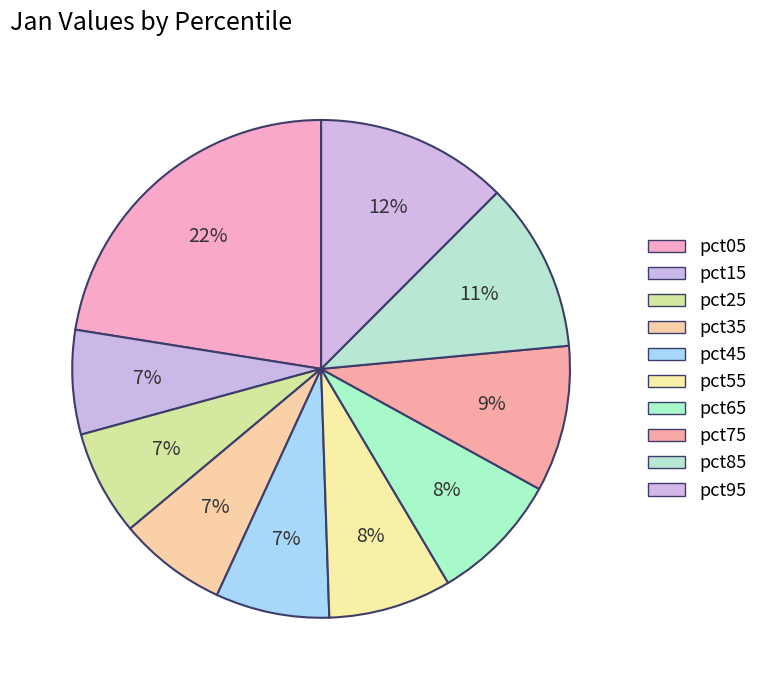

To the nearest percent, what is the average slice percentage?

10%